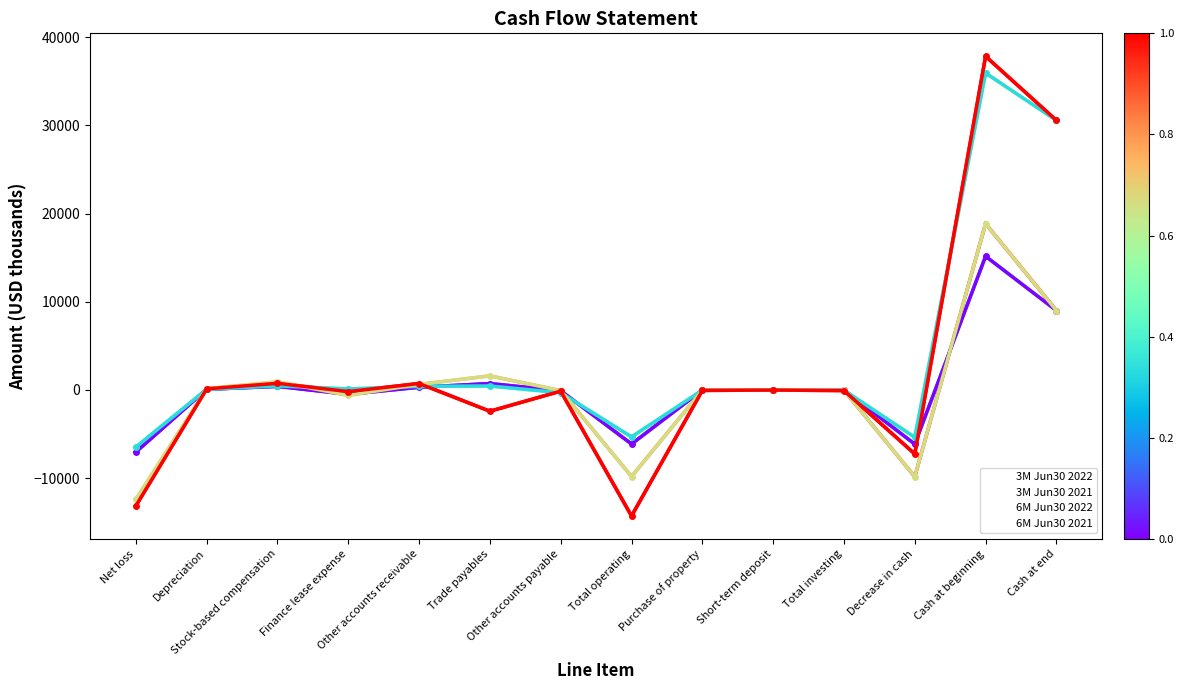

True or false: 6M Jun30 2022 has a value of 53 at Depreciation.

False